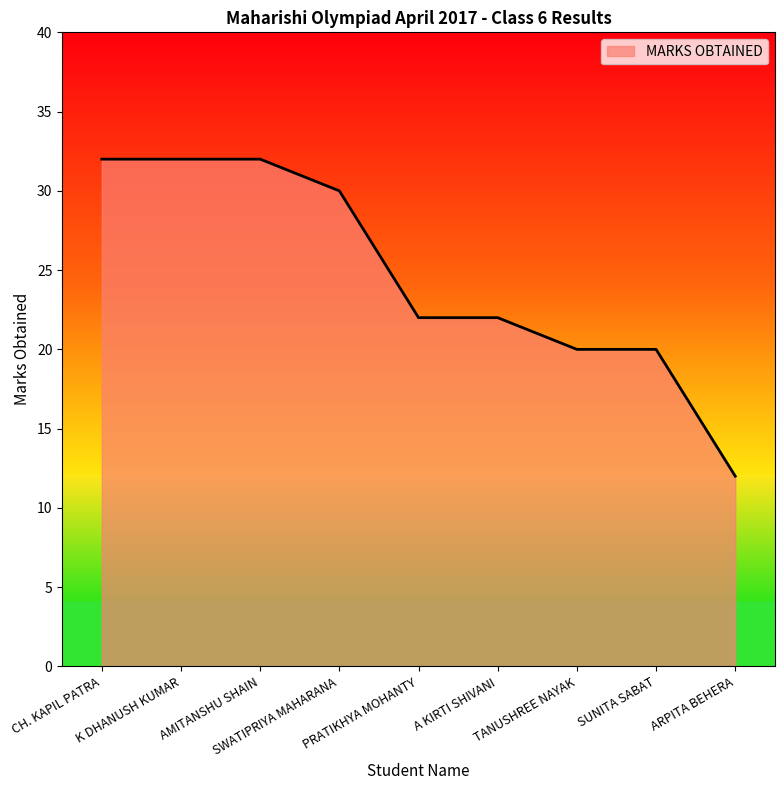

Reading right to left, extract all data points from this chart.

12	20	20	22	22	30	32	32	32